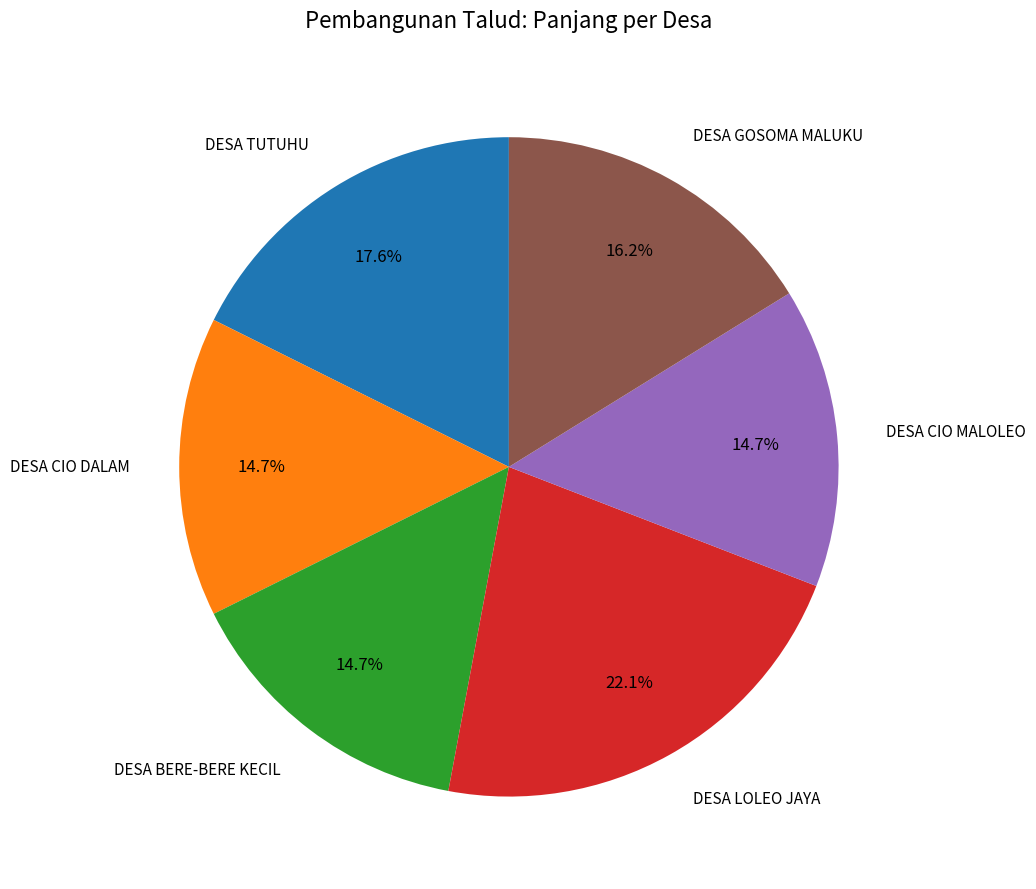

Which slice is the largest?

DESA LOLEO JAYA